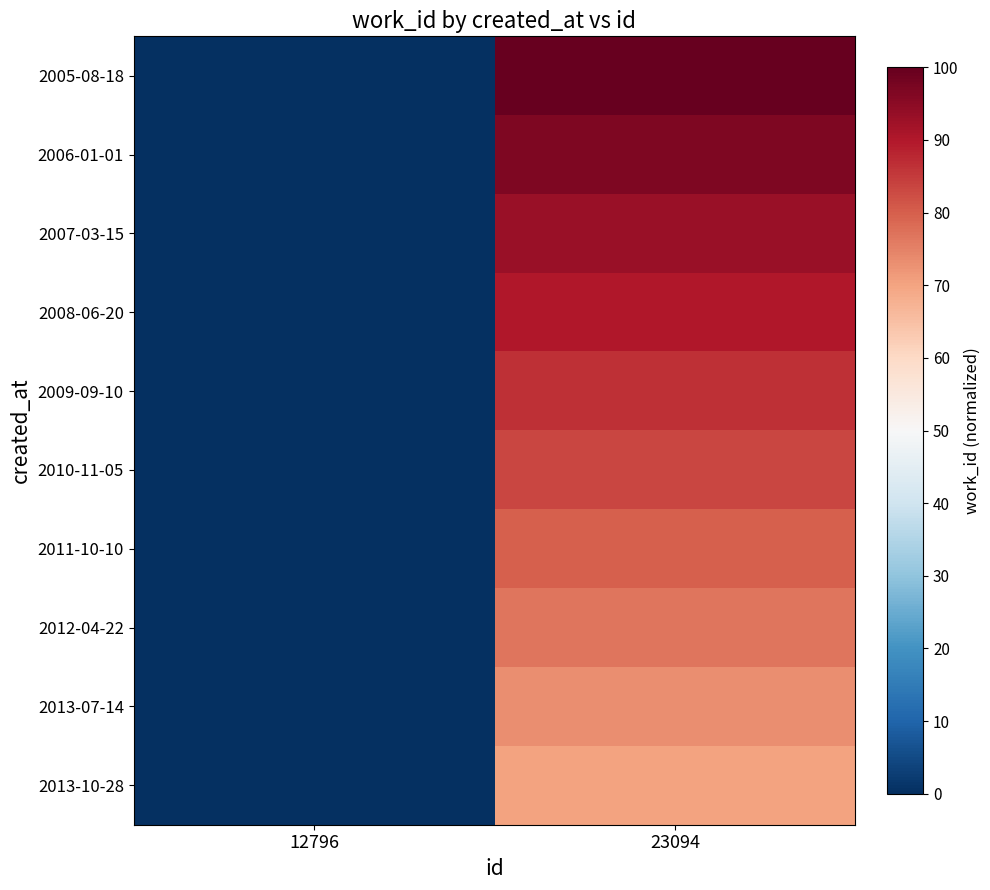

Reading right to left, list all the values displayed in this chart.

2005-08-18: 23094=100.0	12796=0.0
2006-01-01: 23094=96.7	12796=0.0
2007-03-15: 23094=93.3	12796=0.0
2008-06-20: 23094=90.0	12796=0.0
2009-09-10: 23094=86.7	12796=0.0
2010-11-05: 23094=83.3	12796=0.0
2011-10-10: 23094=80.0	12796=0.0
2012-04-22: 23094=76.7	12796=0.0
2013-07-14: 23094=73.3	12796=0.0
2013-10-28: 23094=70.0	12796=0.0